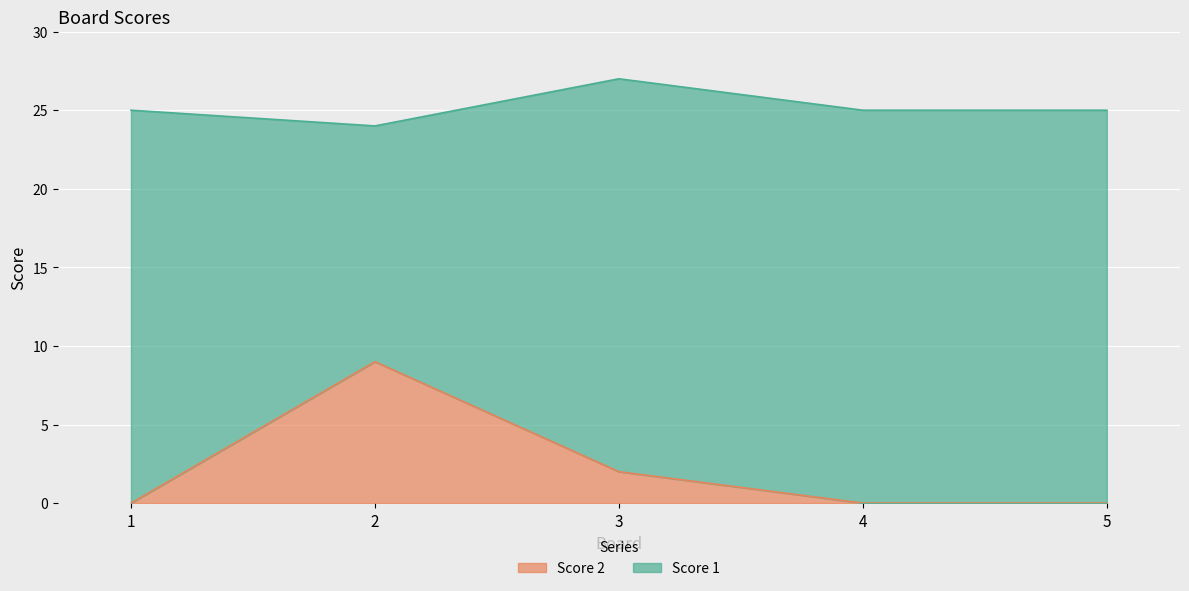

At which category is the sum across all series the highest?

3